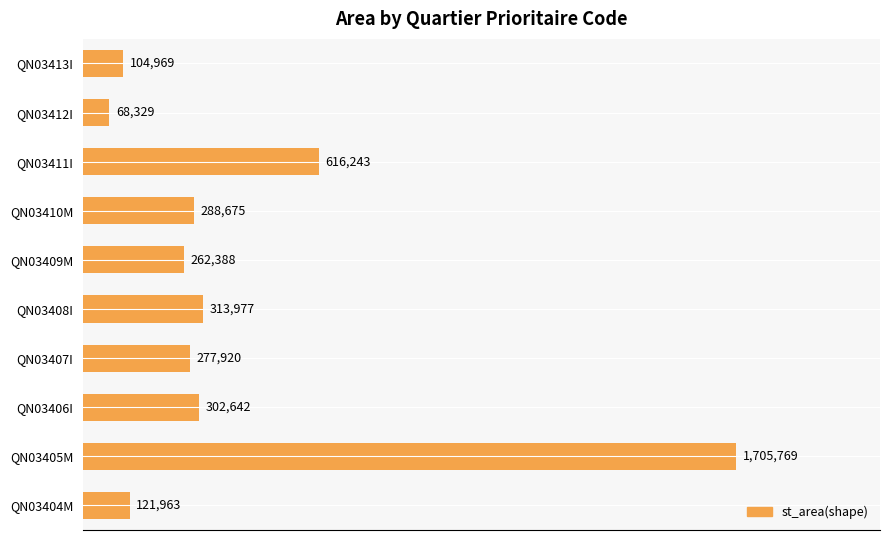

Where is the data nearest to the value 887048?

QN03411I